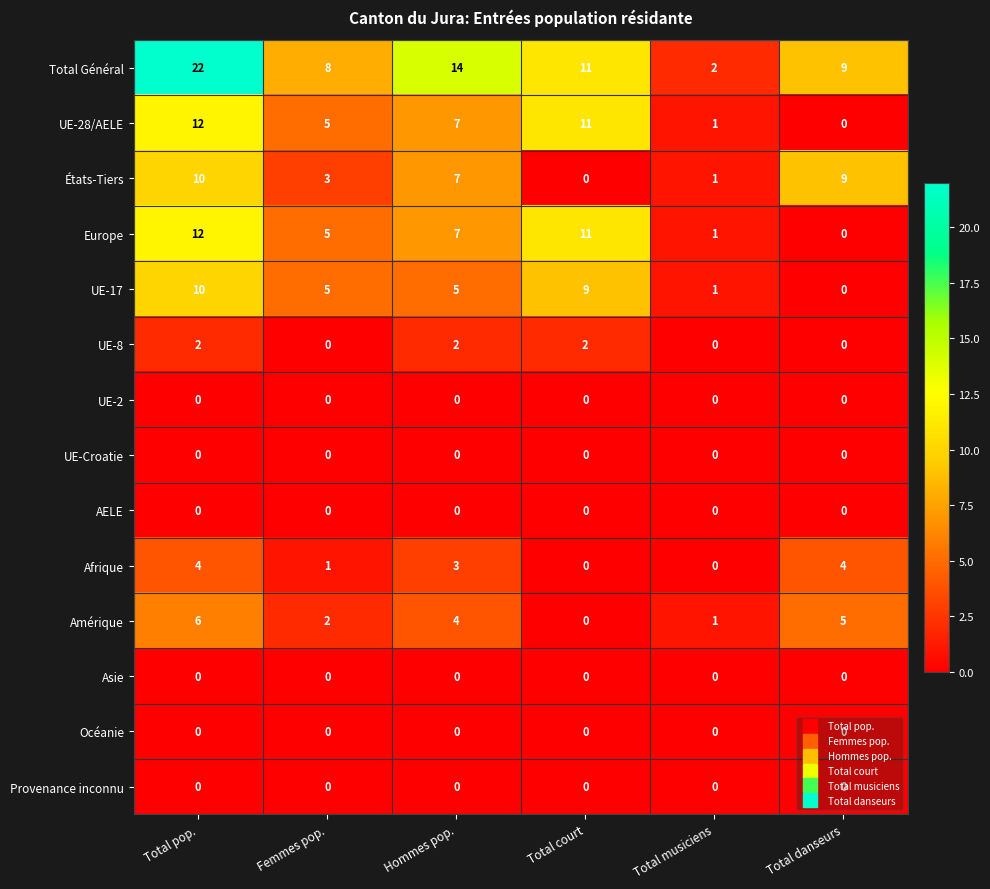

Which series has the largest range (max minus min)?

Total Général